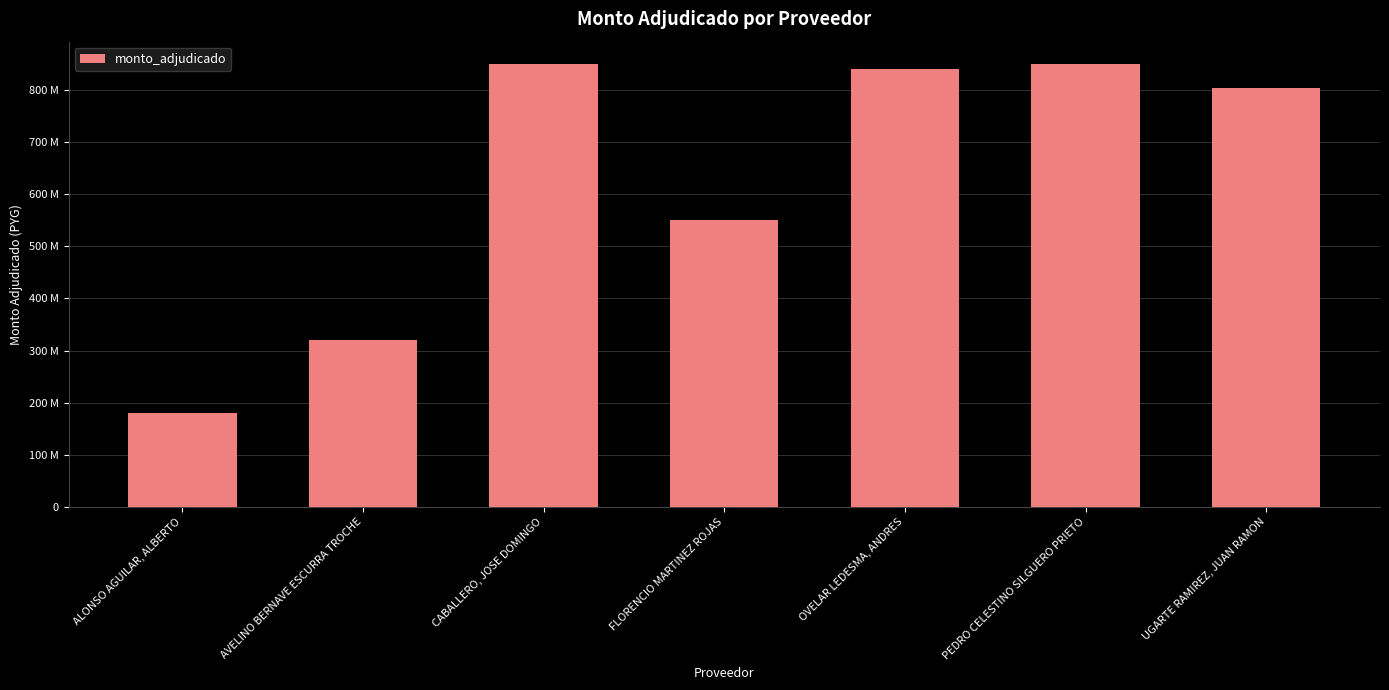

What is the label of the 5th bar from the right?

CABALLERO, JOSE DOMINGO